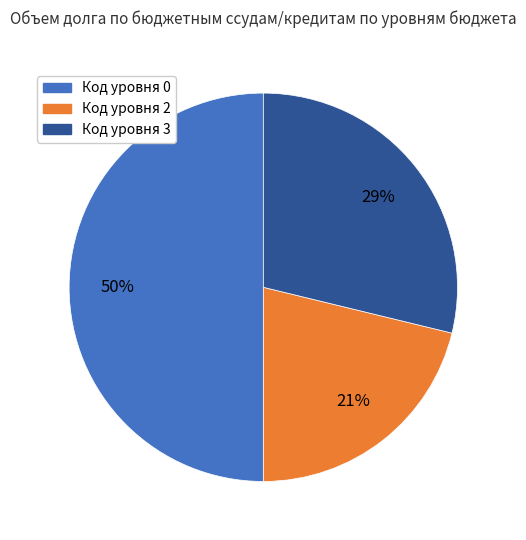

Rank the categories by value from highest to lowest.

Код уровня 0, Код уровня 3, Код уровня 2